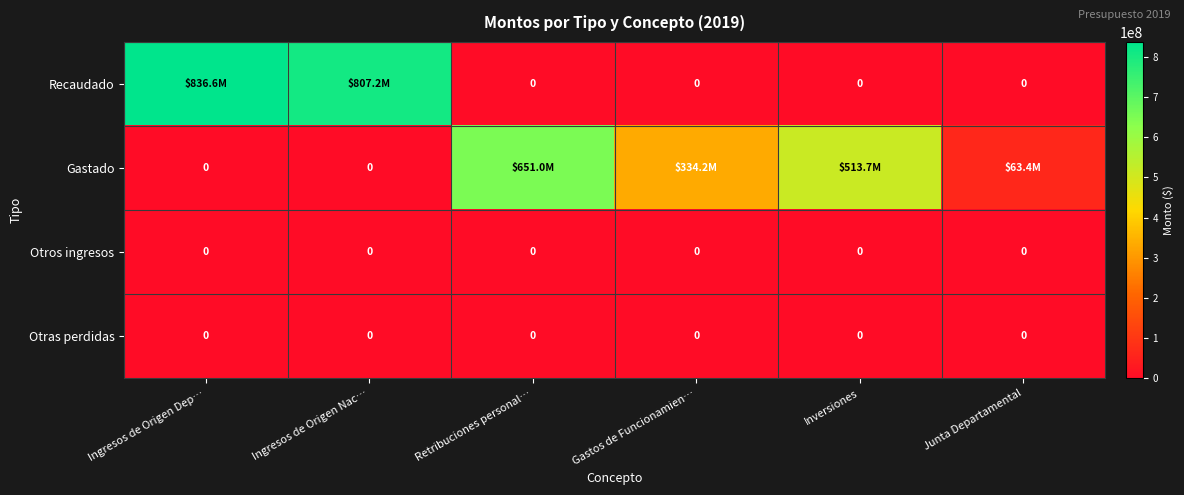

The value of Otras perdidas at Retribuciones personal… is 0. True or false?

True